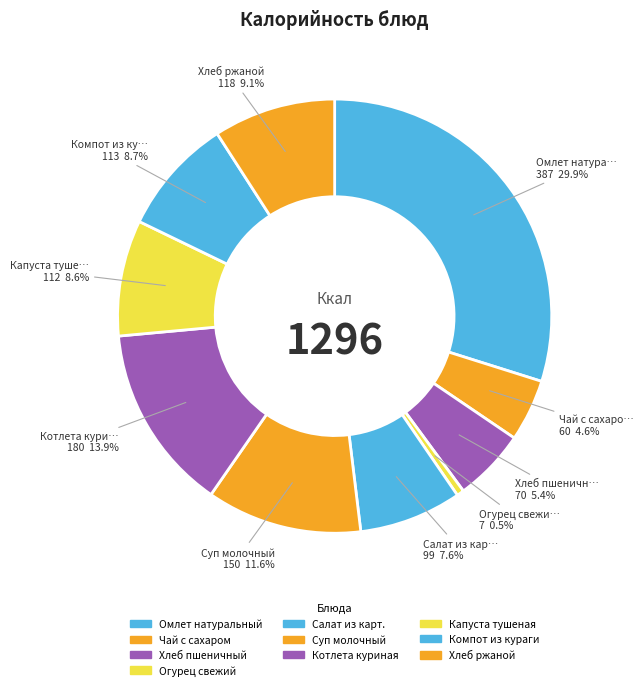

To the nearest percent, what is the difference between the largest and smallest slice percentages?

29%